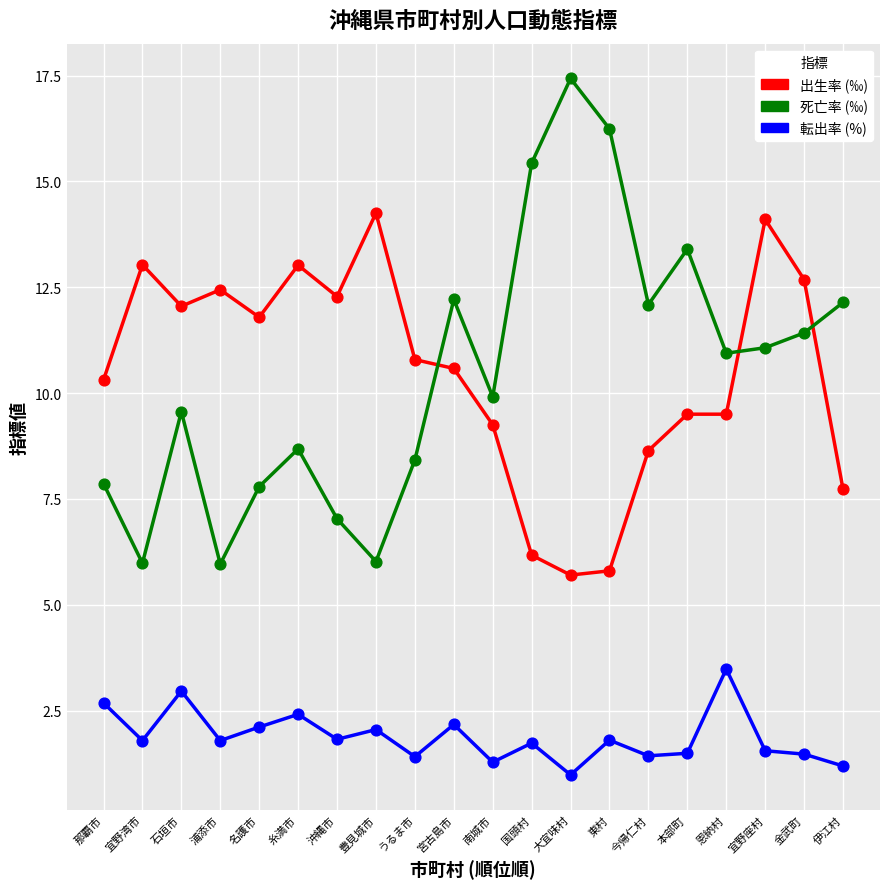

What is the total value across all series at 恩納村?

23.9